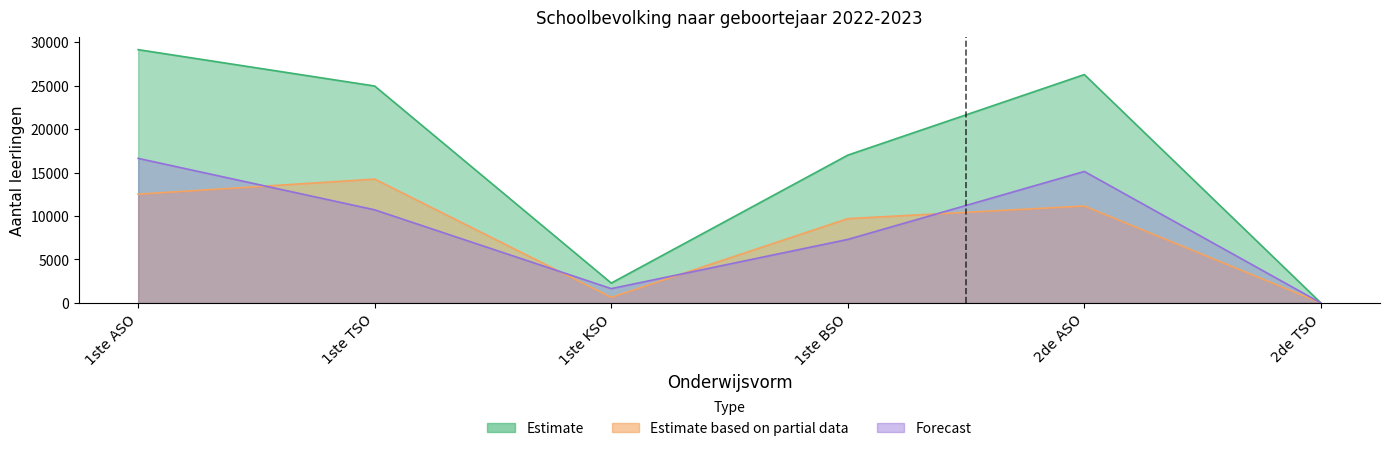

Count the number of categories in the chart.

6